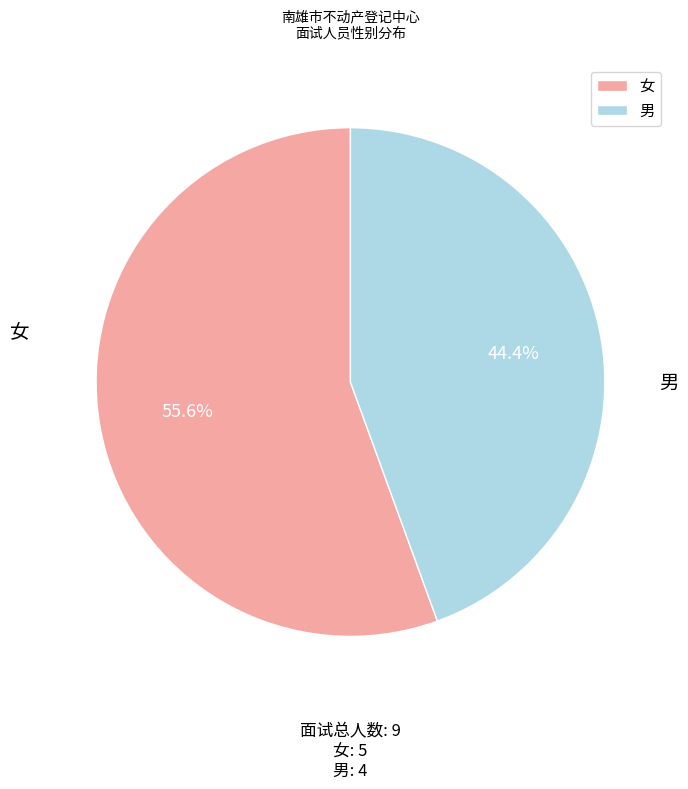

Does any single category account for the majority?

Yes